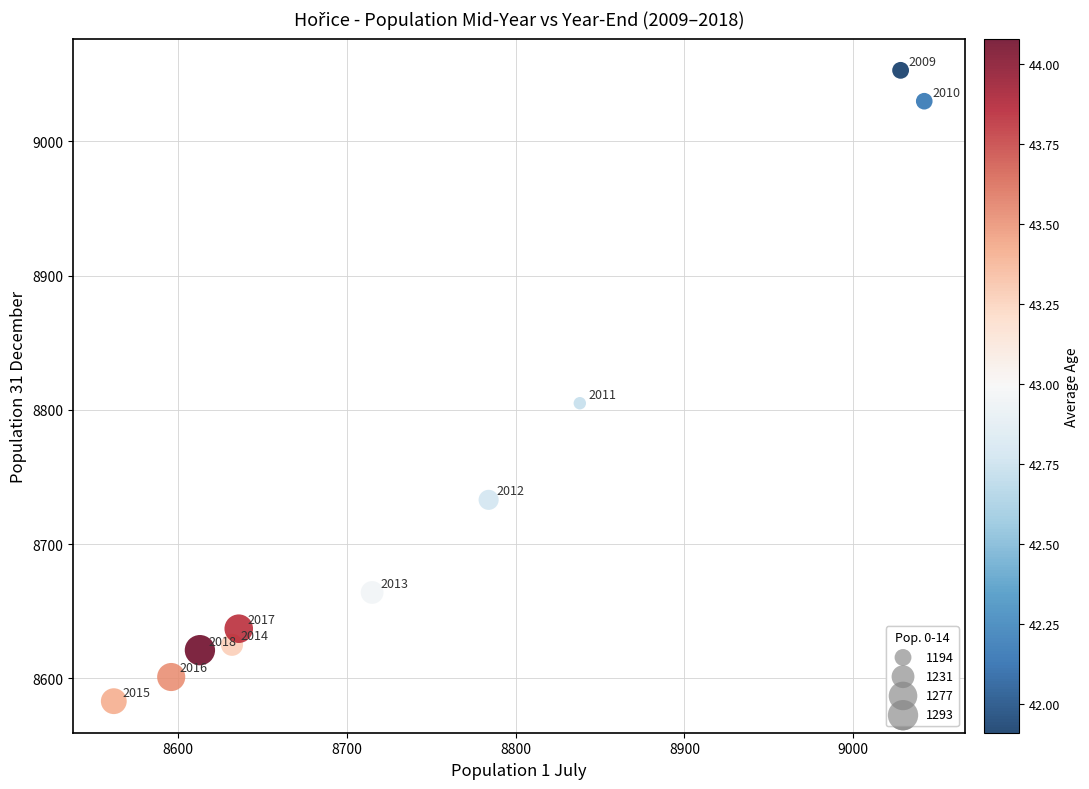

What Y value in the scatter plot is closest to 8818?

8805